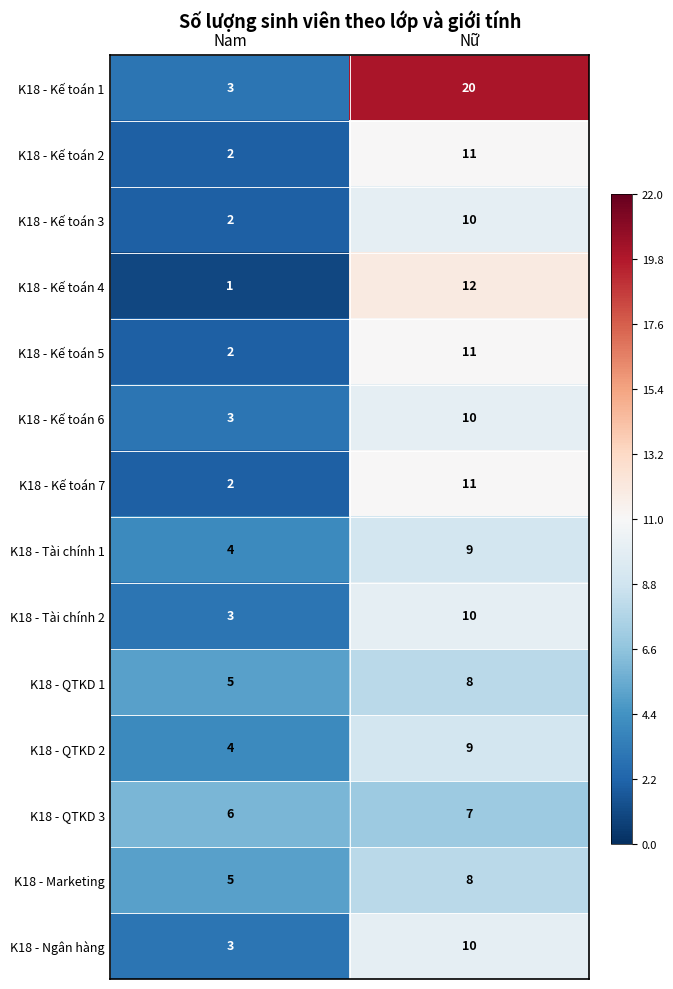

What is the difference between the maximum and minimum values in the K18 - Tài chính 1 series?

5